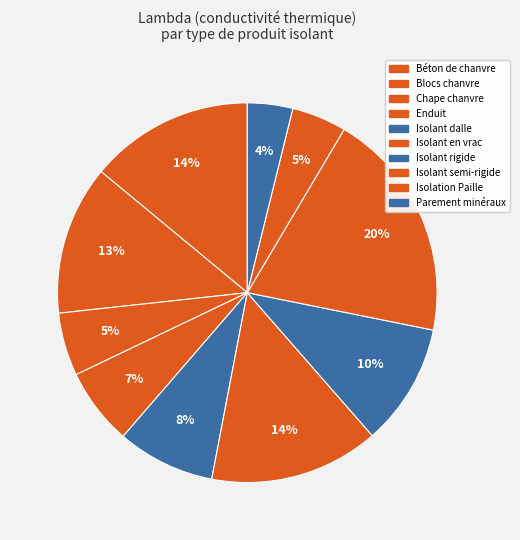

Does any single category account for the majority?

No